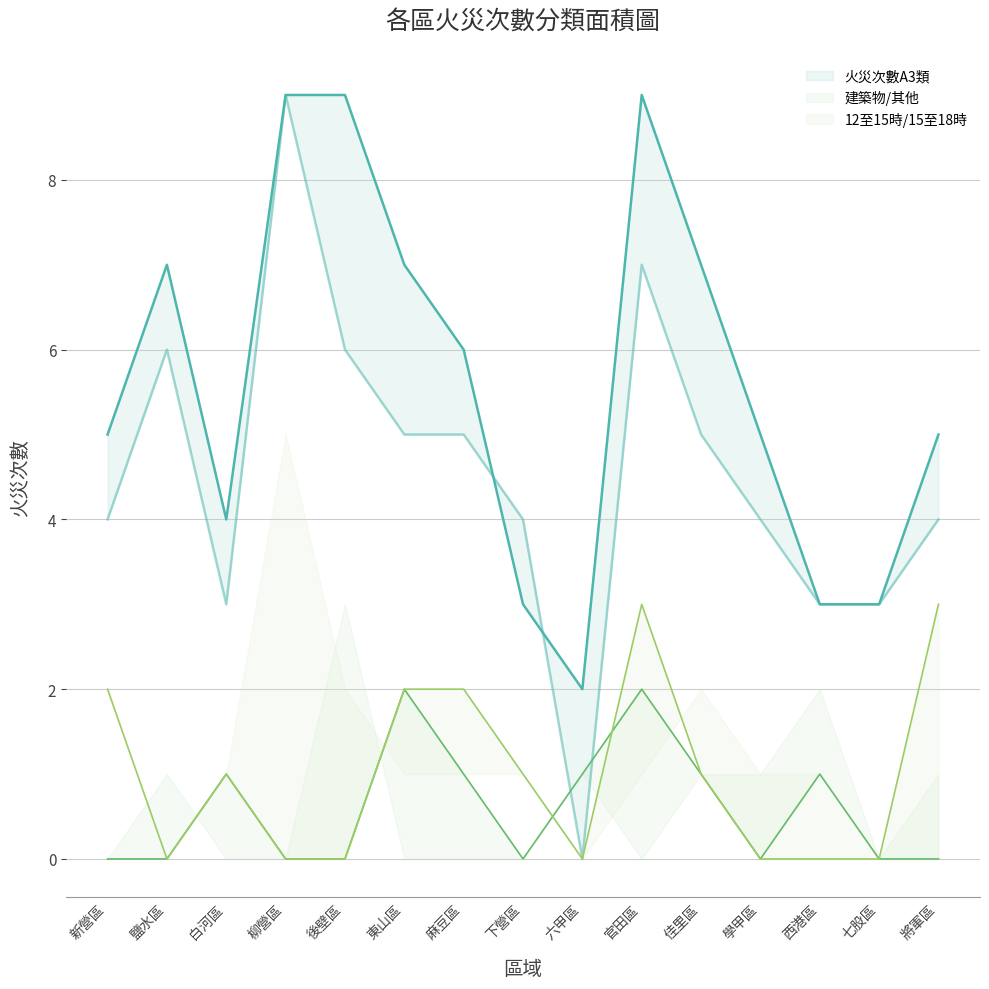

True or false: 火災次數A3類 and 建築物 intersect in this chart.

False